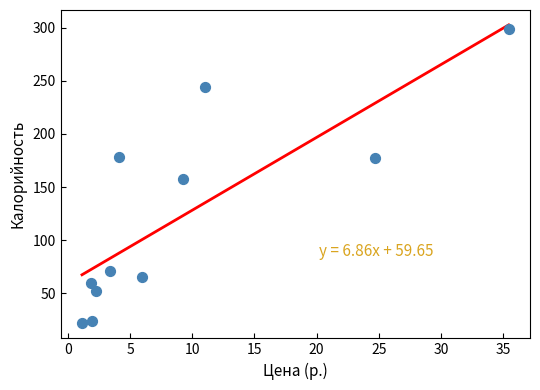

What is the average Y value?

122.6